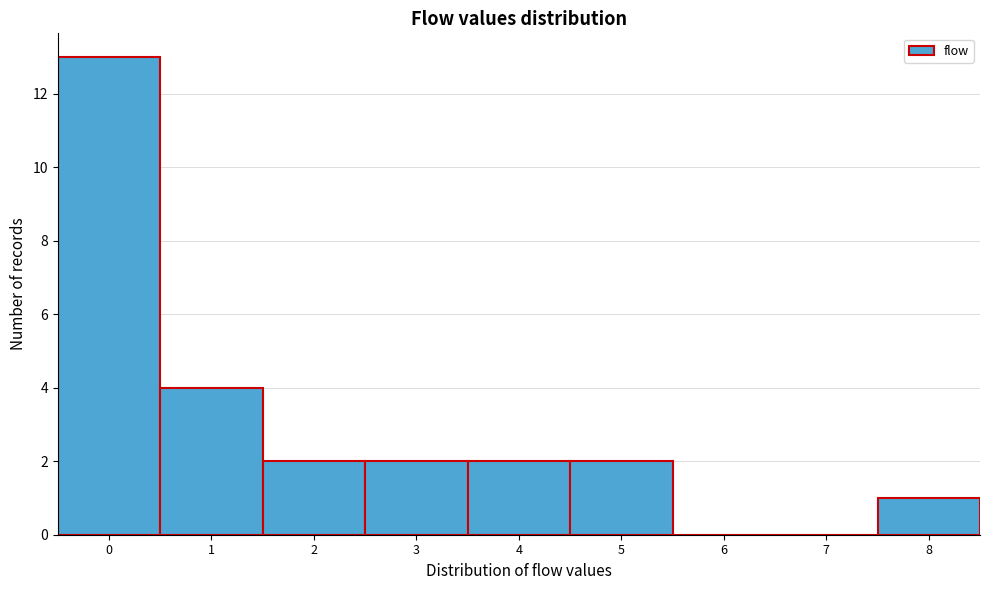

Which range on the x-axis has the tallest bar?

-0.5 to 0.5